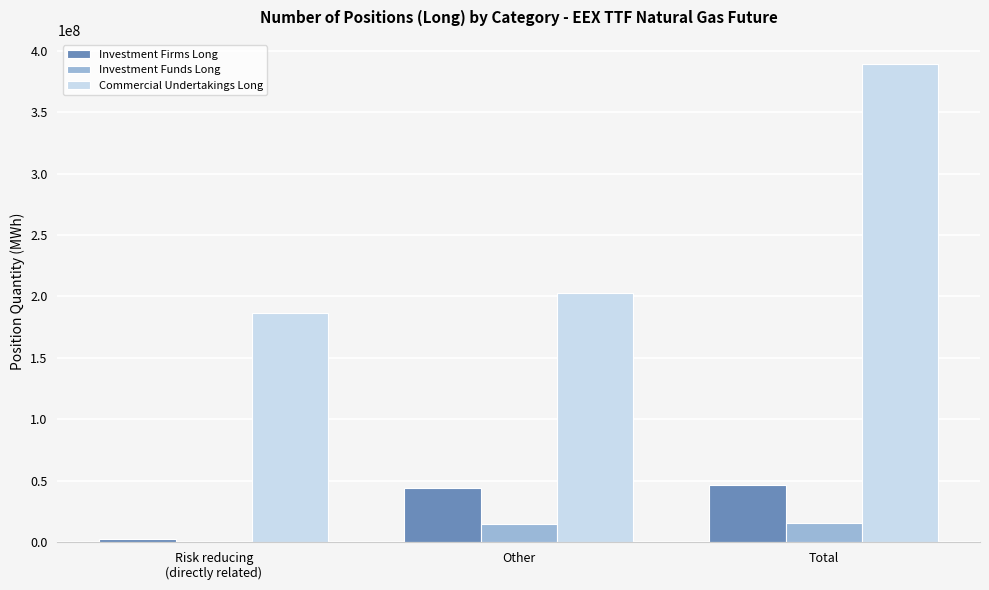

Read the Investment Funds Long value at Risk reducing
(directly related), to the nearest 100.

300900